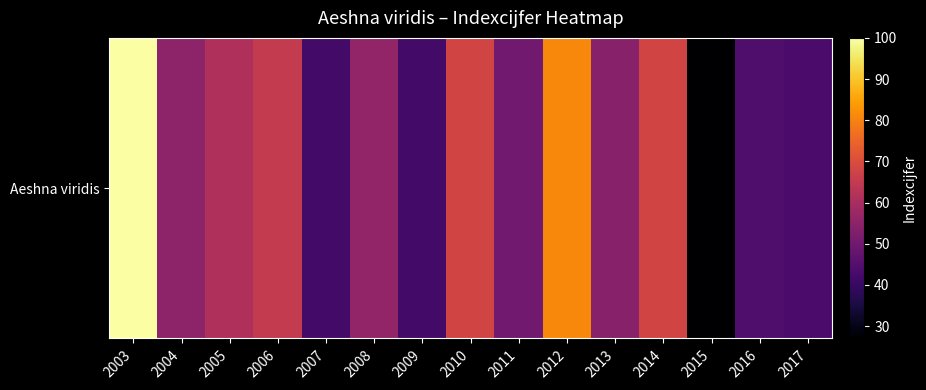

At which label does the data first exceed 55?

2003